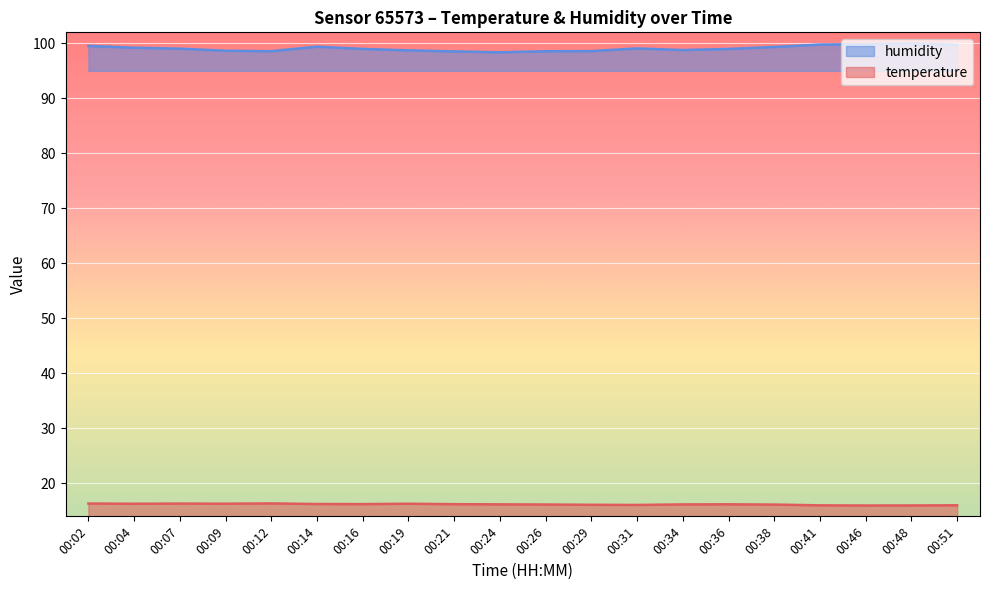

At which category is the sum across all series the highest?

00:48